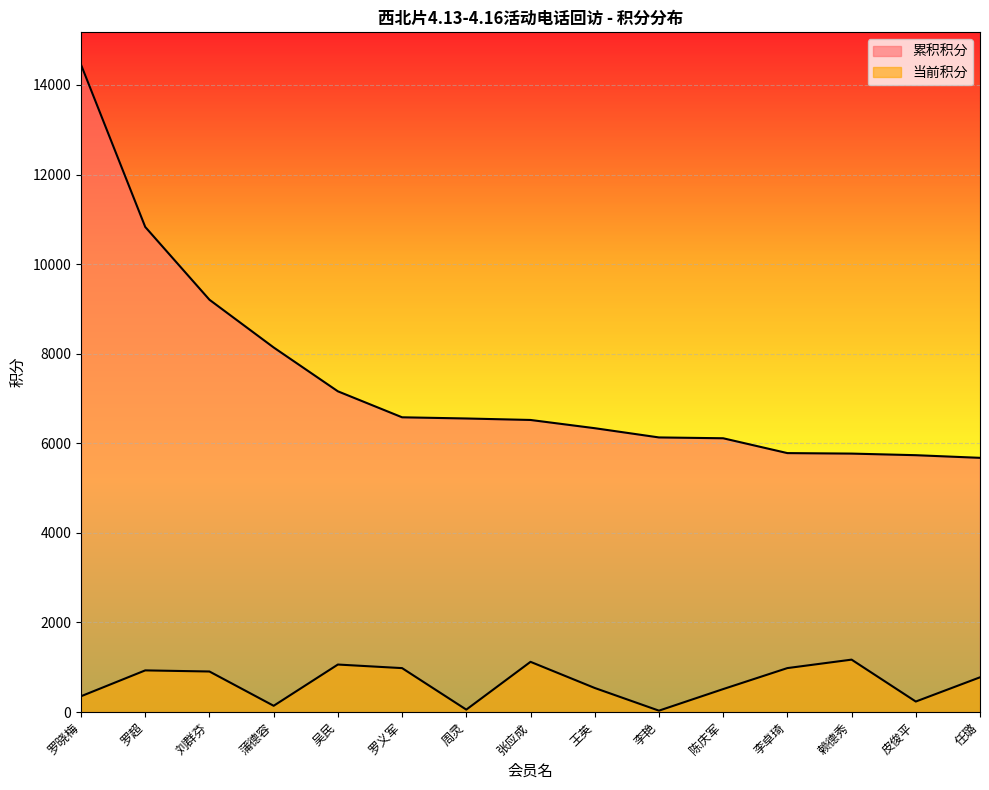

What is the minimum value shown in the chart?

30.4